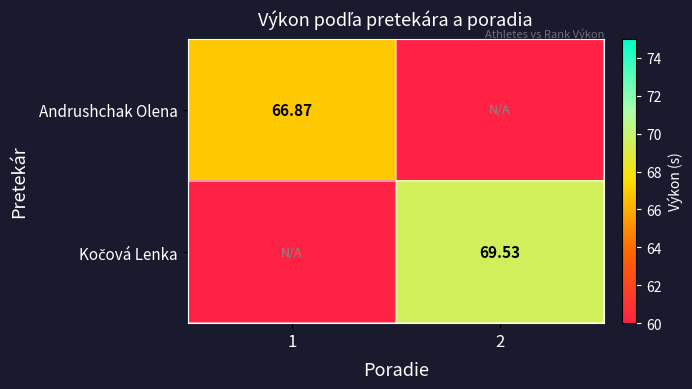

True or false: Andrushchak Olena has a value of 0.0 at 2.

True